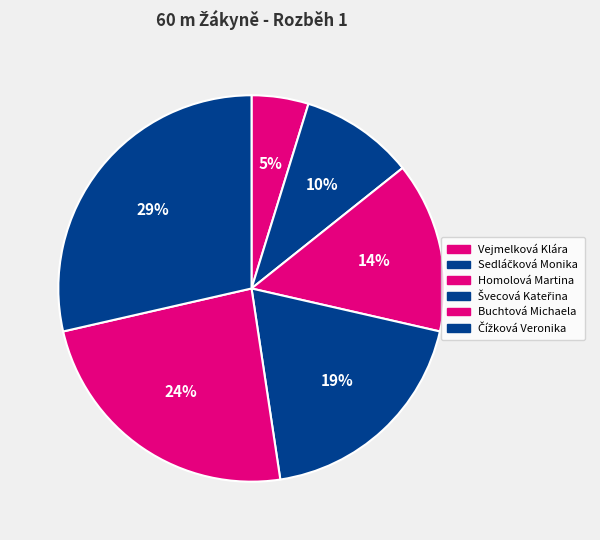

Rank the categories by value from lowest to highest.

Vejmelková Klára, Sedláčková Monika, Homolová Martina, Švecová Kateřina, Buchtová Michaela, Čížková Veronika